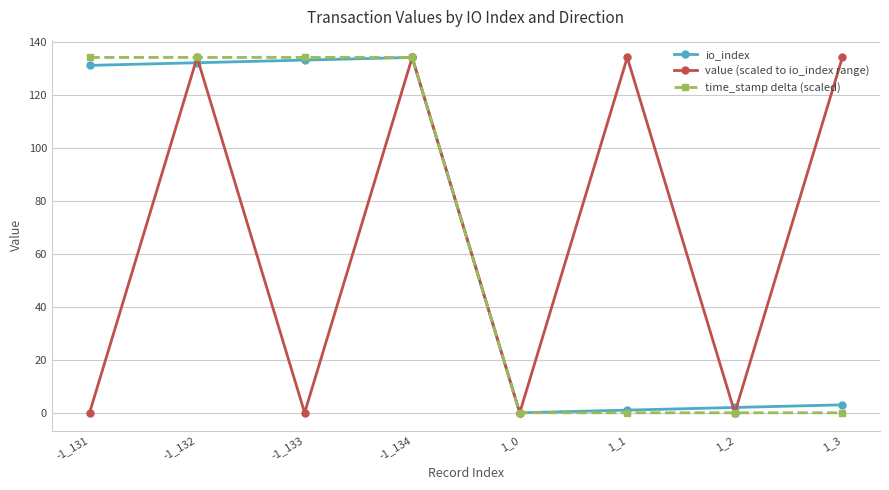

At how many categories does at least one series exceed 37?

6